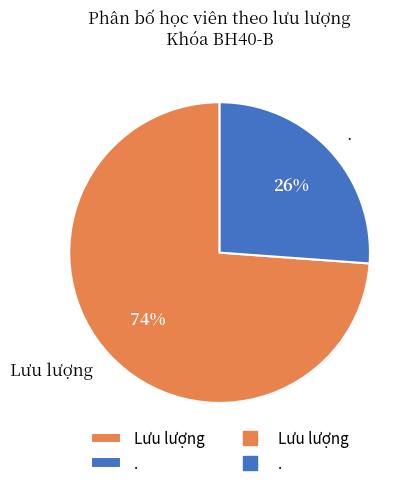

The Lưu lượng slice represents 74% of the pie. True or false?

True